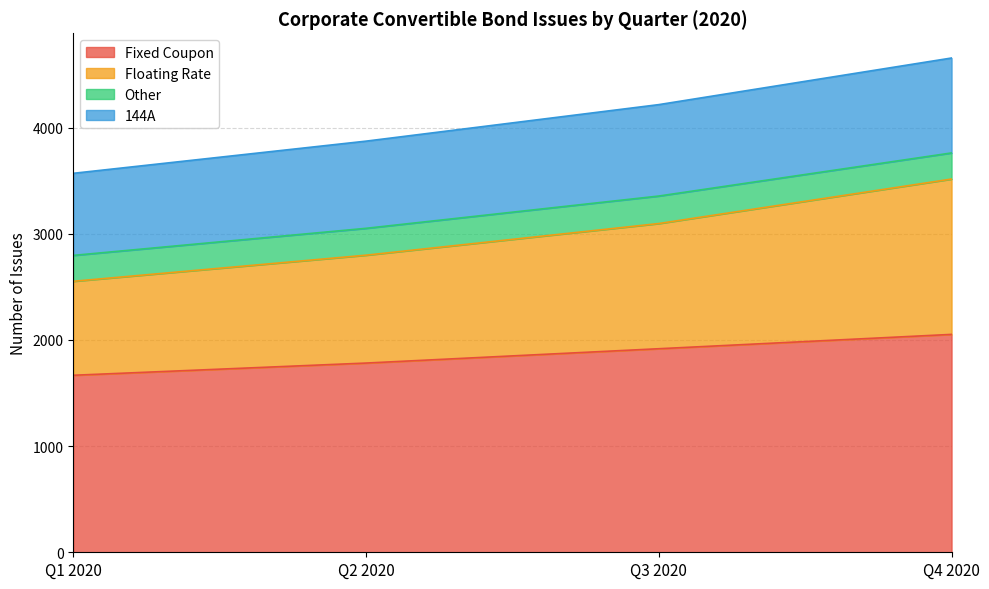

What is the difference between the second highest and minimum values in the Fixed Coupon series?

250